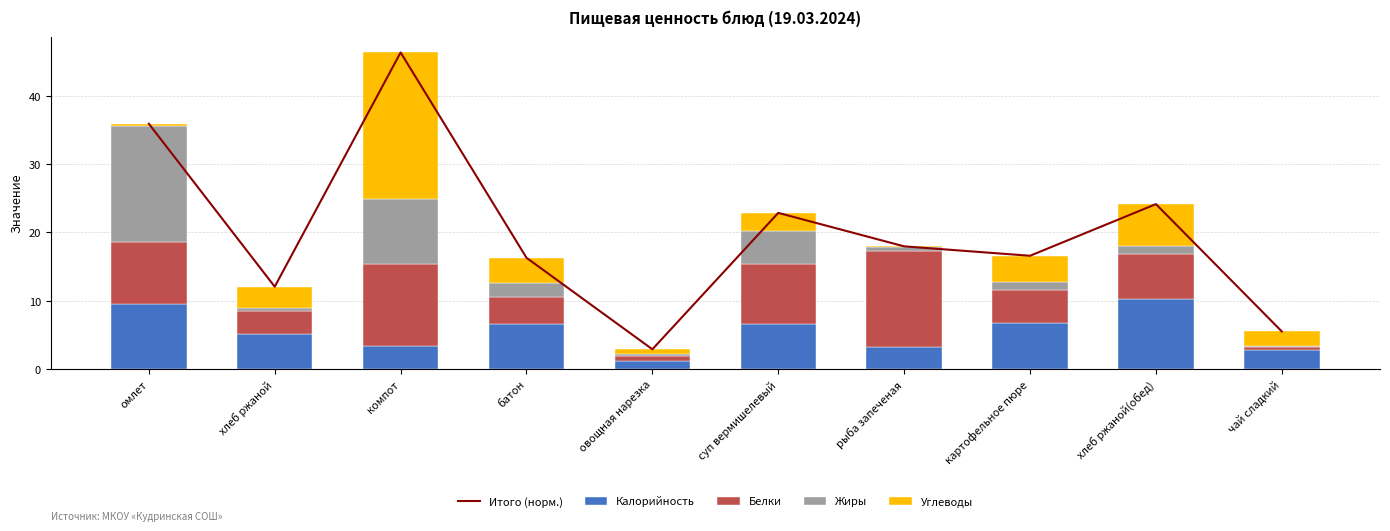

True or false: Итого (норм.) has a value of 12.1 at хлеб ржаной.

True